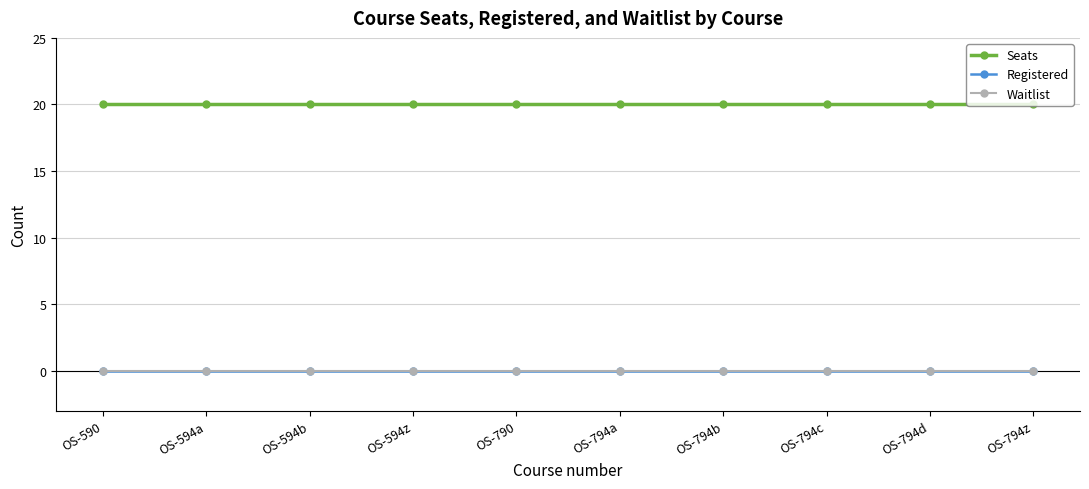

The Waitlist series shows 0 at OS-794b. True or false?

True